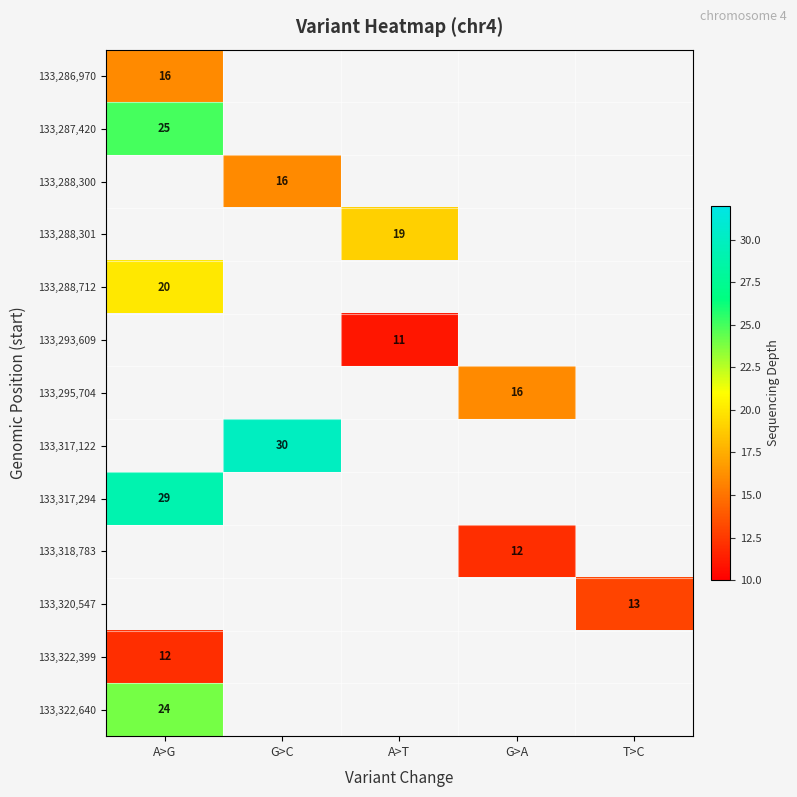

The value of 133,295,704 at G>A is 16. True or false?

True